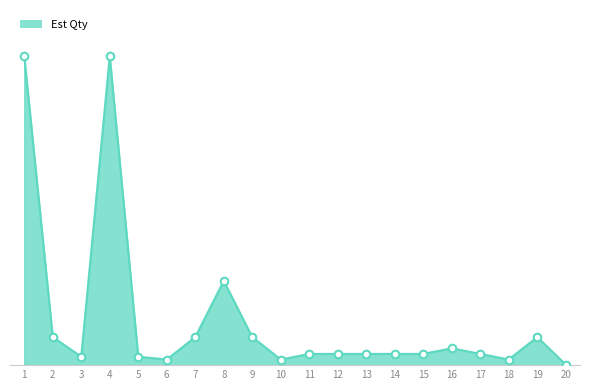

Which has a higher value, 18 or 17?

17